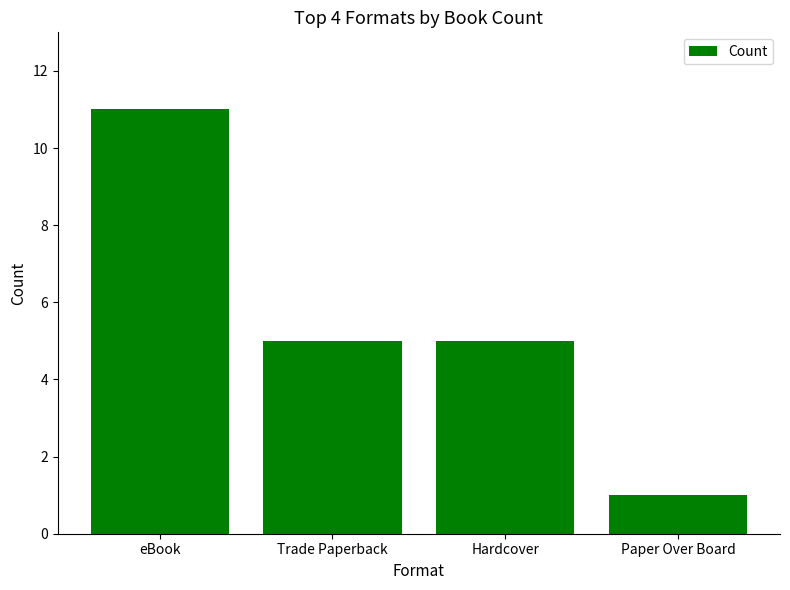

What is the label of the 3rd bar from the left?

Hardcover